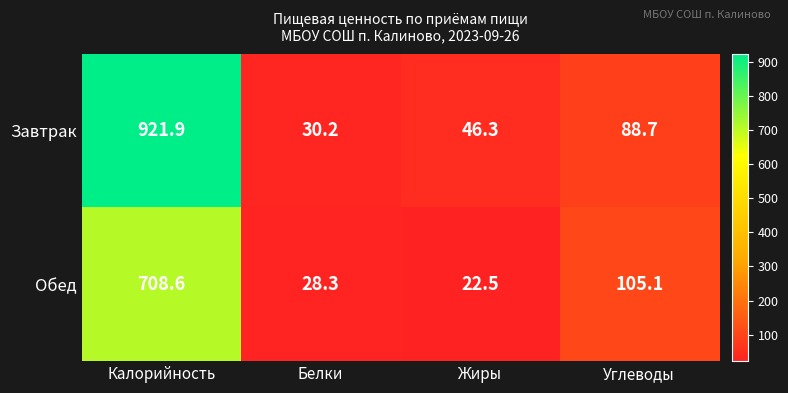

List the series in order of their overall mean, highest first.

Завтрак, Обед